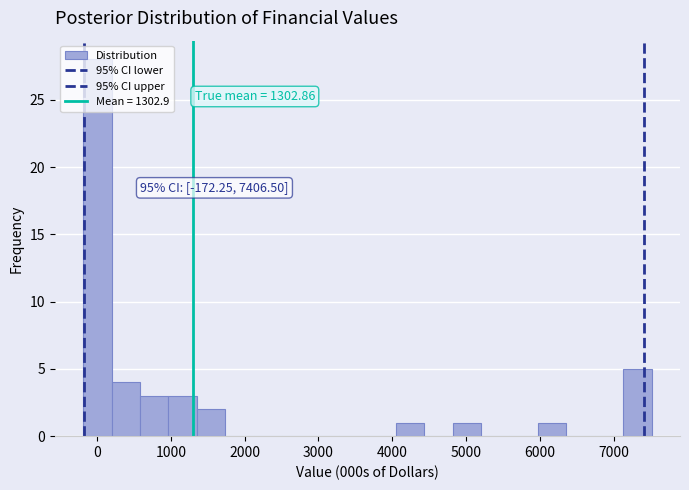

Read against the x-axis, roughly where is the centre of the tallest bar?

0